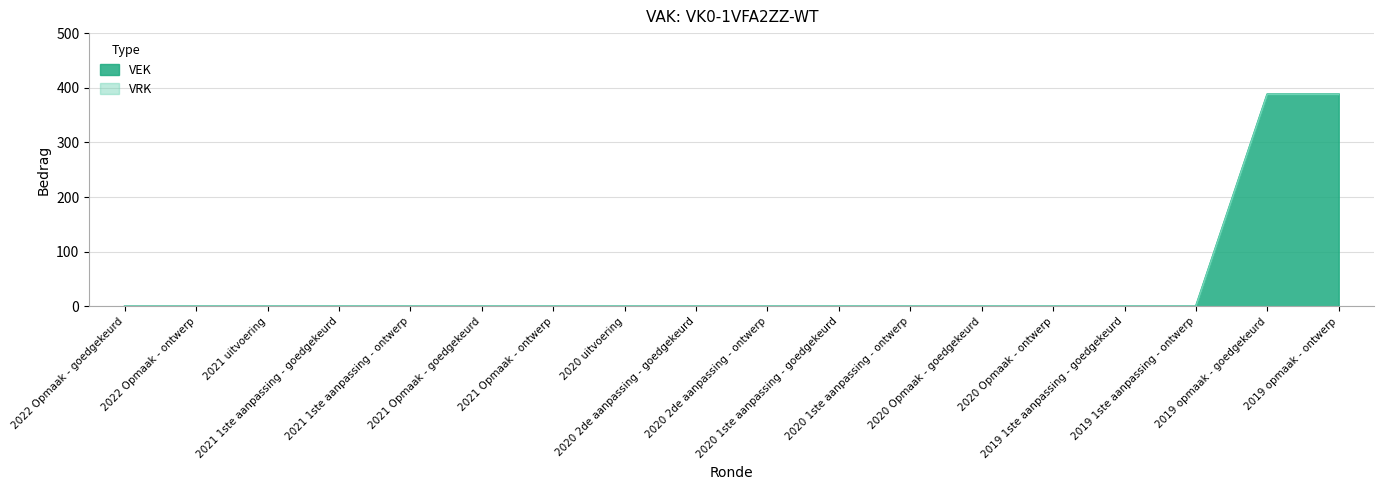

Which category has the highest value across all series?

2019 opmaak - goedgekeurd